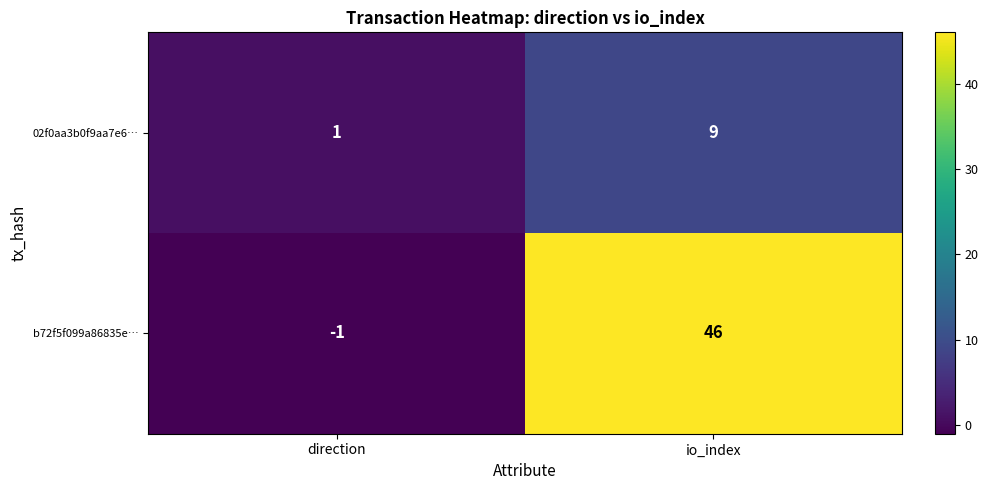

Which category has the lowest value in the b72f5f099a86835e… series?

direction